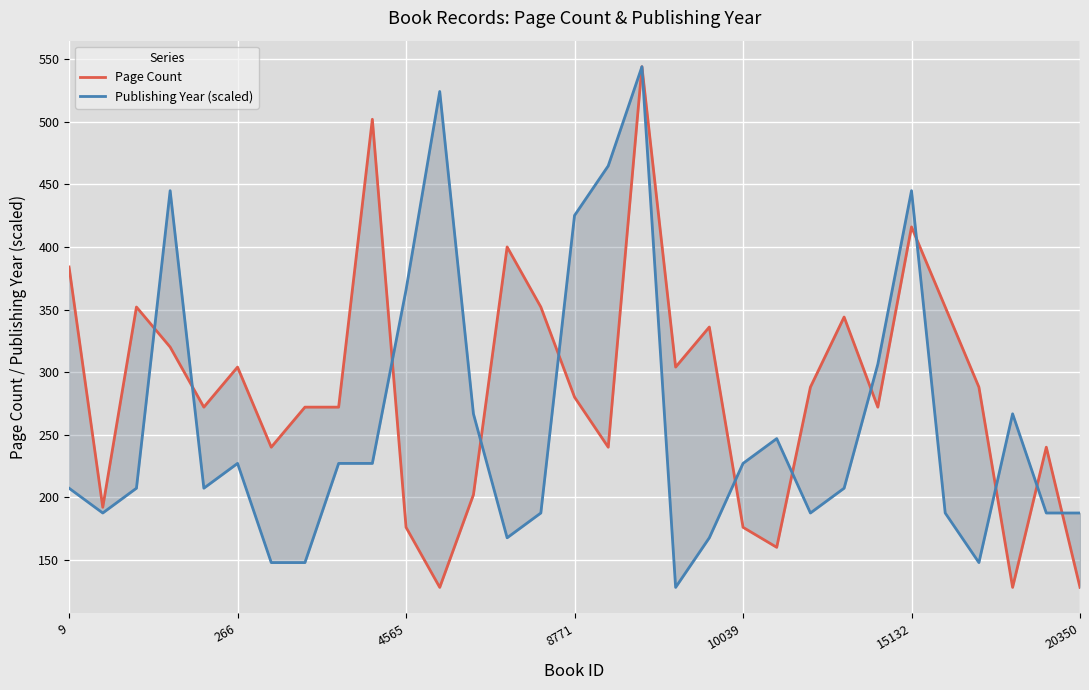

What is the sum of all Publishing Year (scaled) values?

8068.6